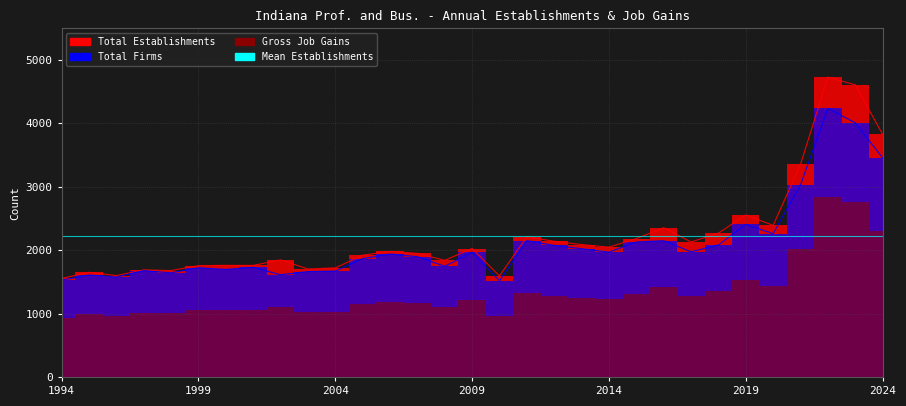

The Total Establishments series shows 378 at 1994. True or false?

False